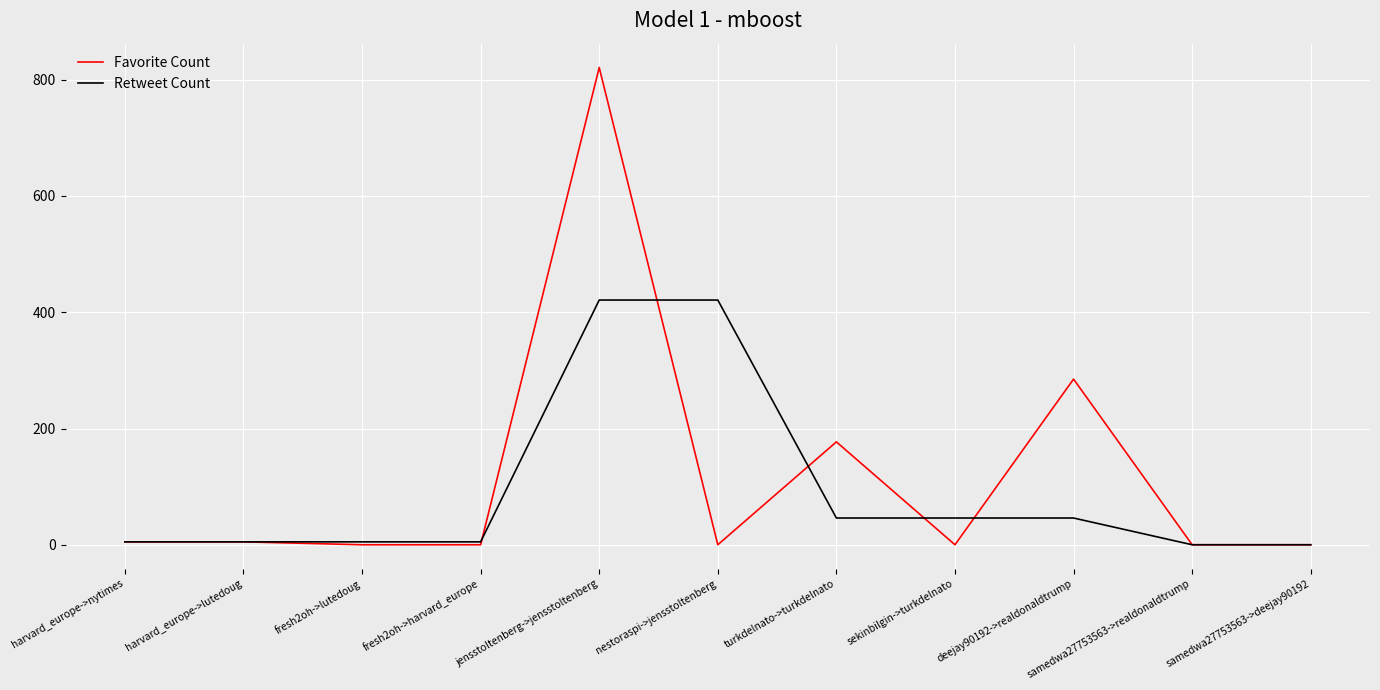

The value of Retweet Count at sekinbilgin->turkdelnato is 46. True or false?

True